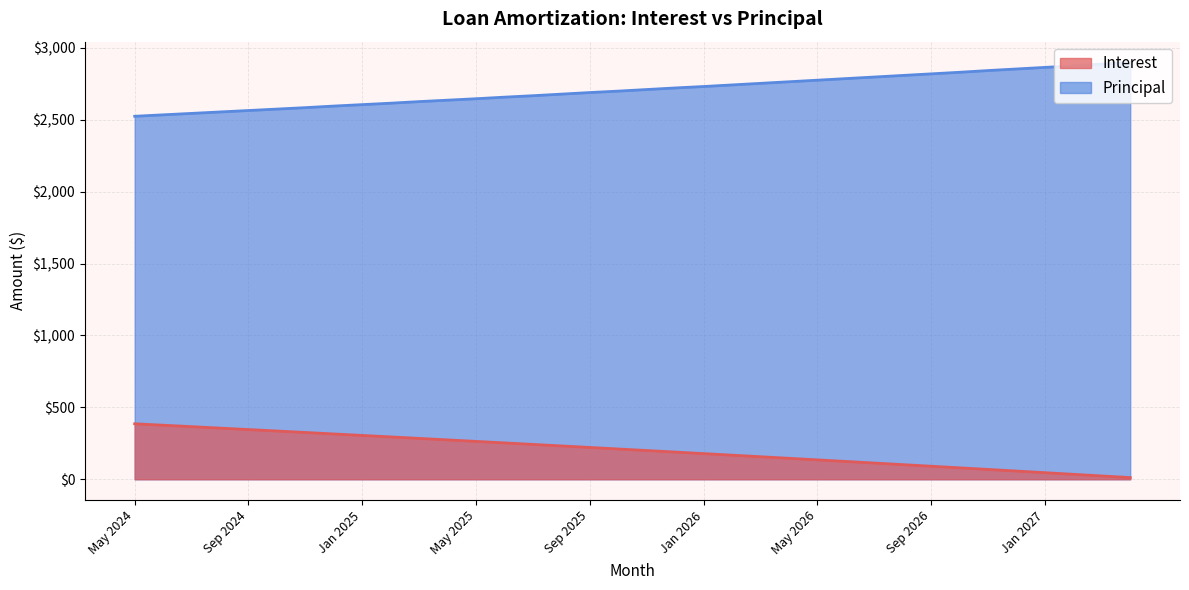

What position from the right is Aug 2025?

21